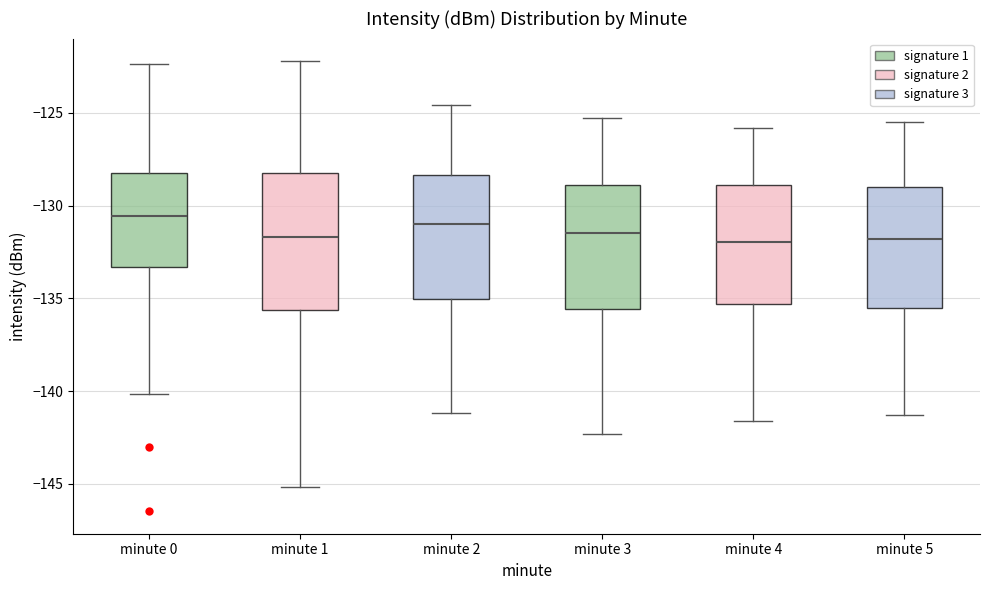

Reading left to right, read every box against the y-axis: the position of its median line, the range the box covers, and the ends of its whiskers. The values are not printed on the chart, so give them approximately, as read against the axis.

minute 0: median -130.5, box -133.5 to -128.0, whiskers -140.0 to -122.5
minute 1: median -131.5, box -135.5 to -128.0, whiskers -145.0 to -122.0
minute 2: median -131.0, box -135.0 to -128.5, whiskers -141.0 to -124.5
minute 3: median -131.5, box -135.5 to -129.0, whiskers -142.5 to -125.5
minute 4: median -132.0, box -135.5 to -129.0, whiskers -141.5 to -126.0
minute 5: median -132.0, box -135.5 to -129.0, whiskers -141.5 to -125.5